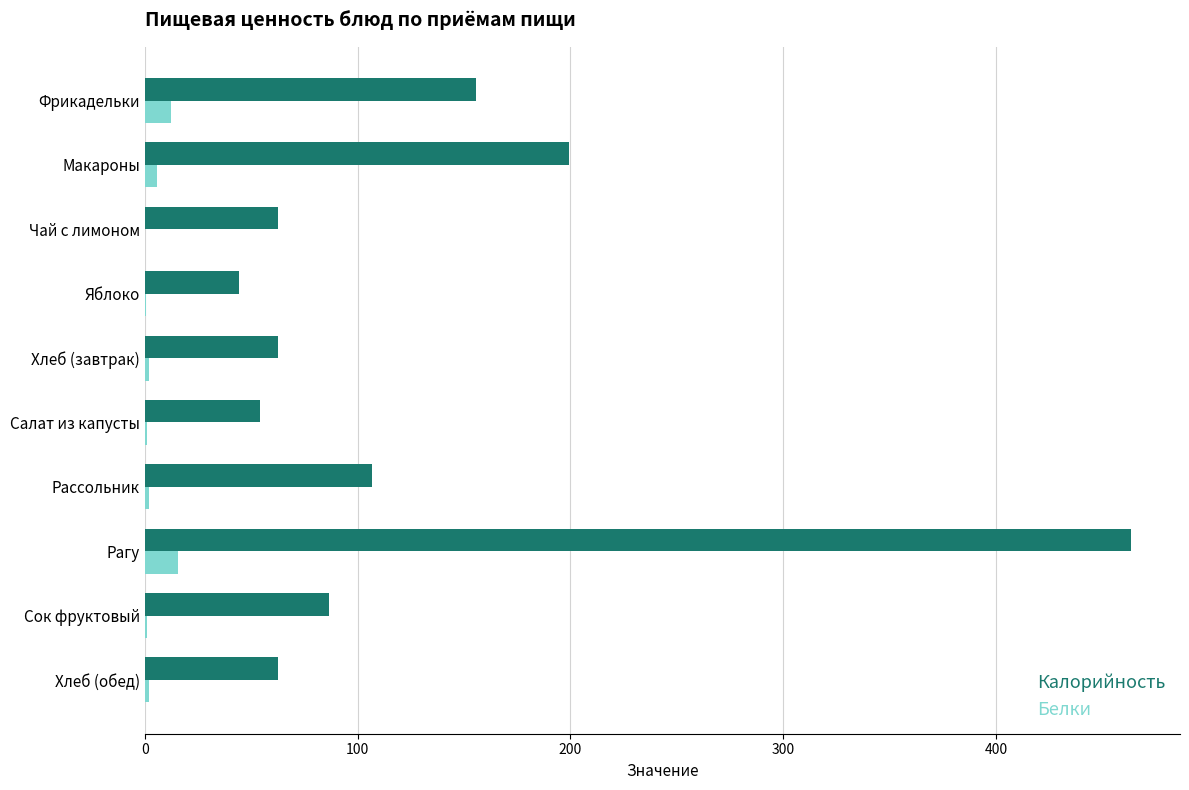

Between Хлеб (завтрак) and Рагу, which series saw the biggest shift?

Калорийность